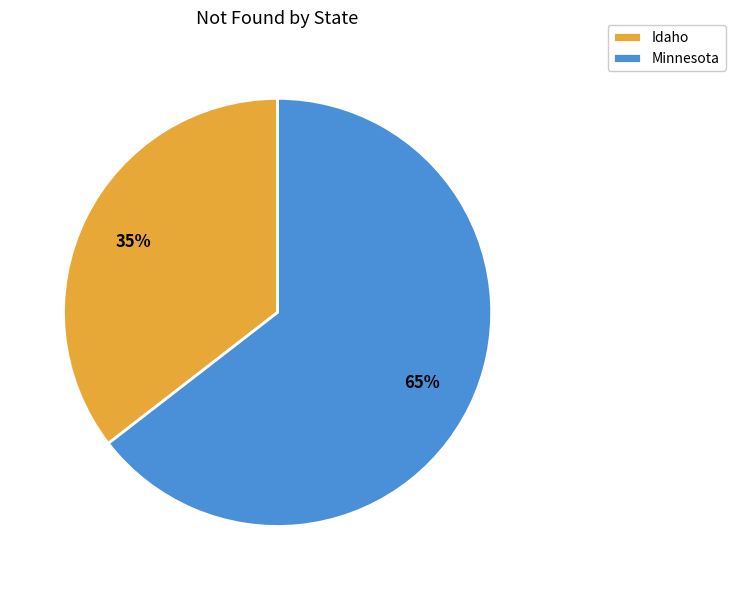

How many segments does this pie chart have?

2